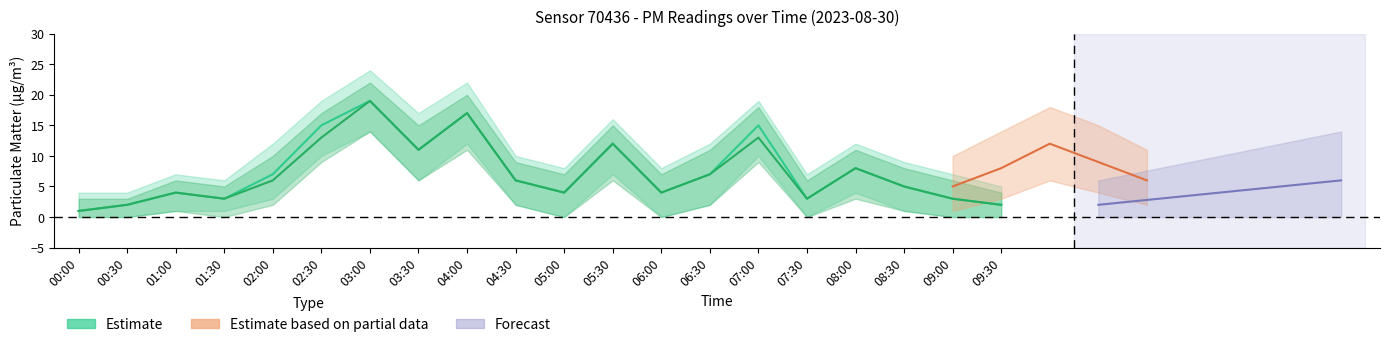

True or false: P2 has a value of 11 at 03:00.

False